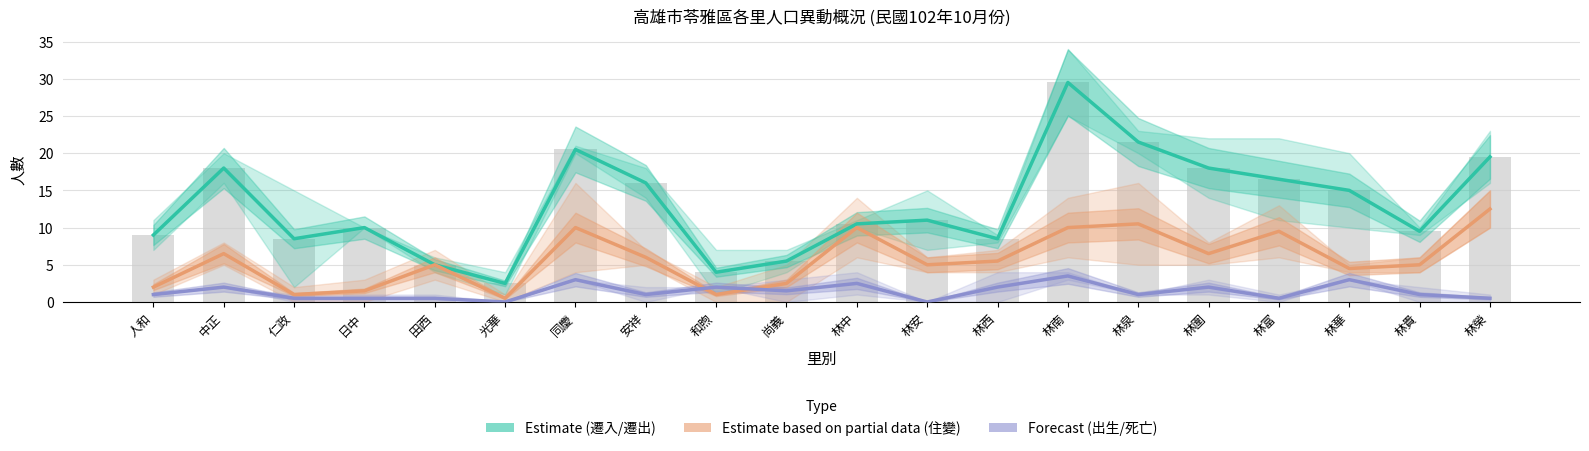

Reading left to right, transcribe all the data shown in this chart.

遷入/遷出 (Estimate): 9.0	18.0	8.5	10.0	5.0	2.5	20.5	16.0	4.0	5.5	10.5	11.0	8.5	29.5	21.5	18.0	16.5	15.0	9.5	19.5
住變入/住變出 (Estimate partial): 2.0	6.5	1.0	1.5	5.0	0.5	10.0	6.0	1.0	2.5	10.0	5.0	5.5	10.0	10.5	6.5	9.5	4.5	5.0	12.5
出生/死亡 (Forecast): 1.0	2.0	0.5	0.5	0.5	0.0	3.0	1.0	2.0	1.5	2.5	0.0	2.0	3.5	1.0	2.0	0.5	3.0	1.0	0.5